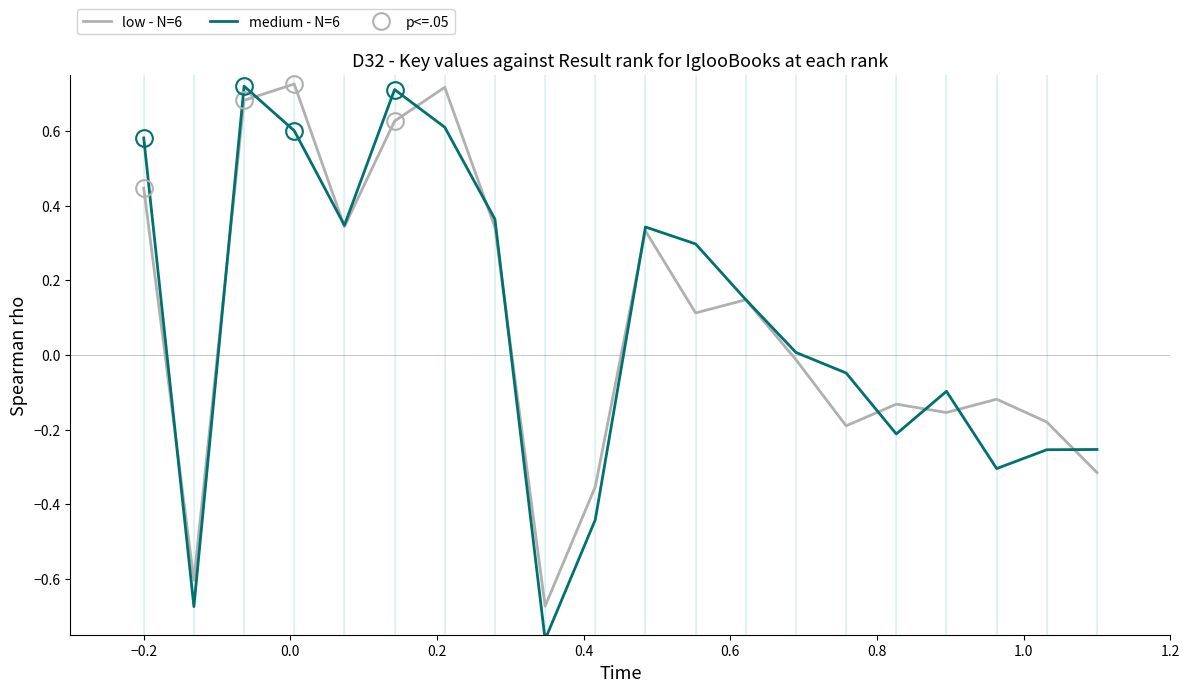

How many values in the low - N=6 series exceed 0?

10